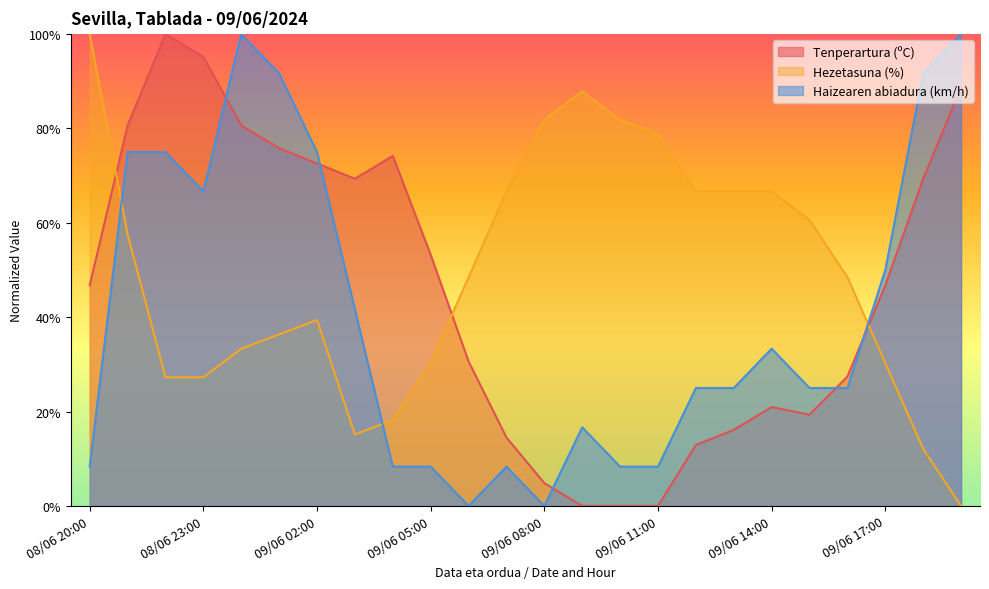

The Tenperartura (ºC) series shows 0.0 at 09/06 10:00. True or false?

True